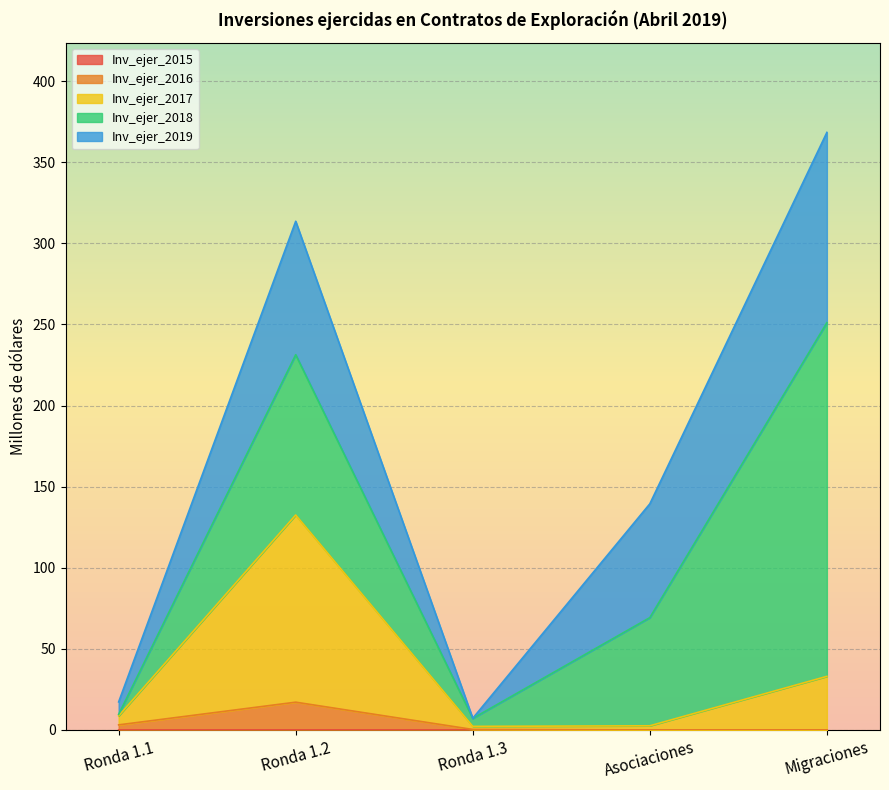

Does the chart display data point markers on the line(s)?

No